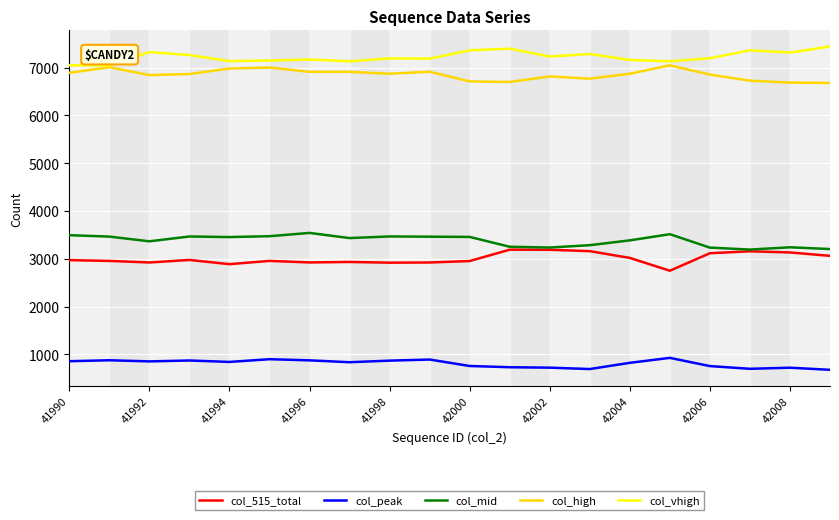

Which series has the largest total across all categories?

col_vhigh